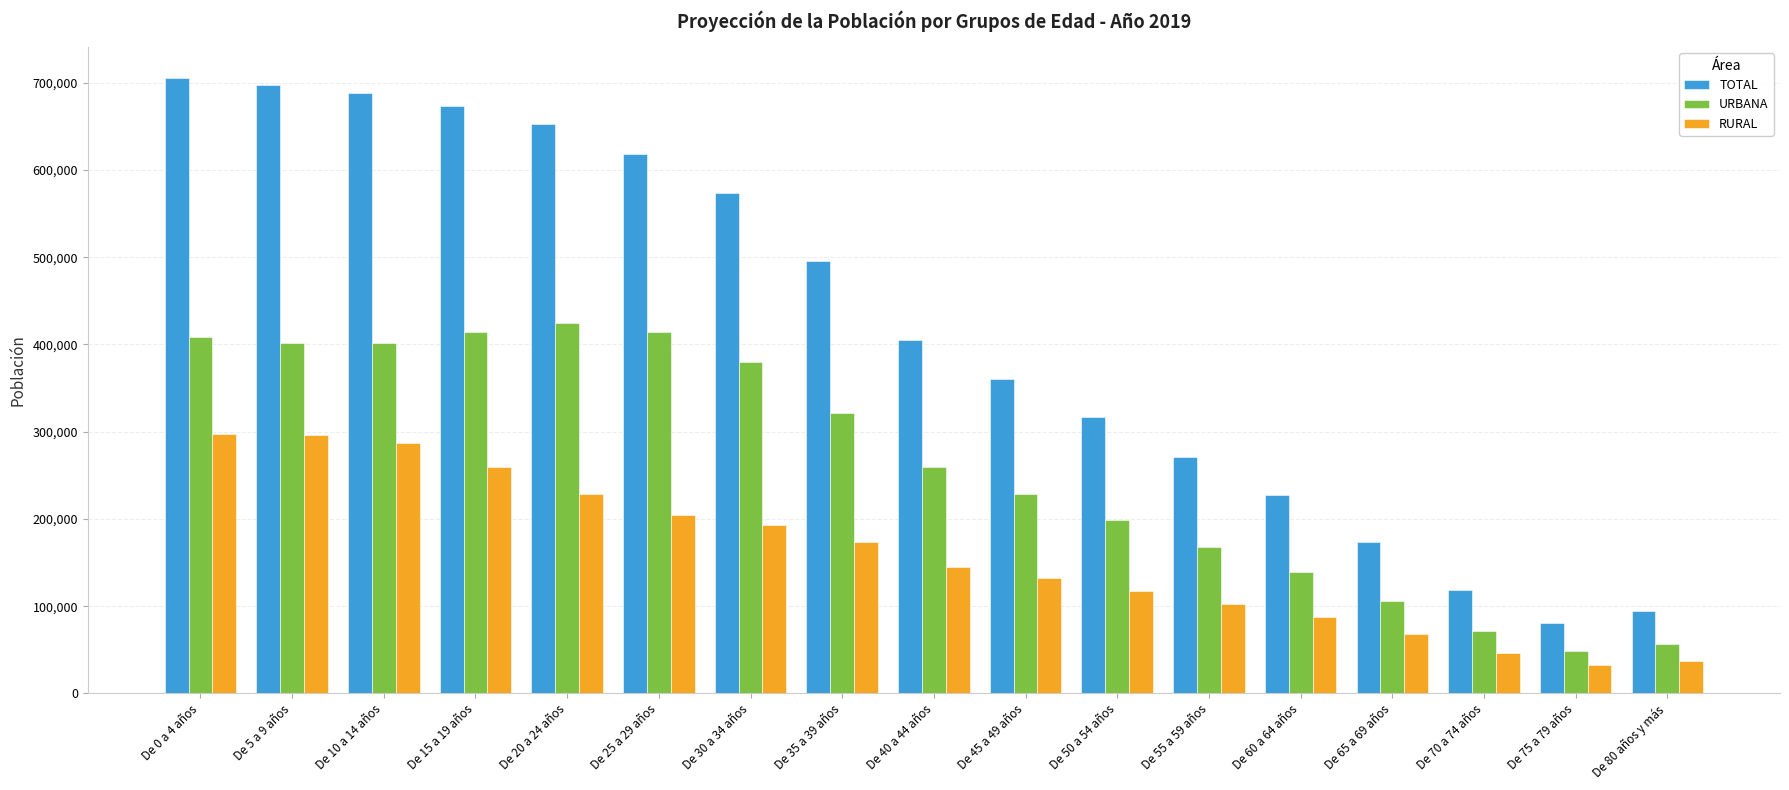

What is the value of the URBANA bar at the 10th from the left?

228251.8